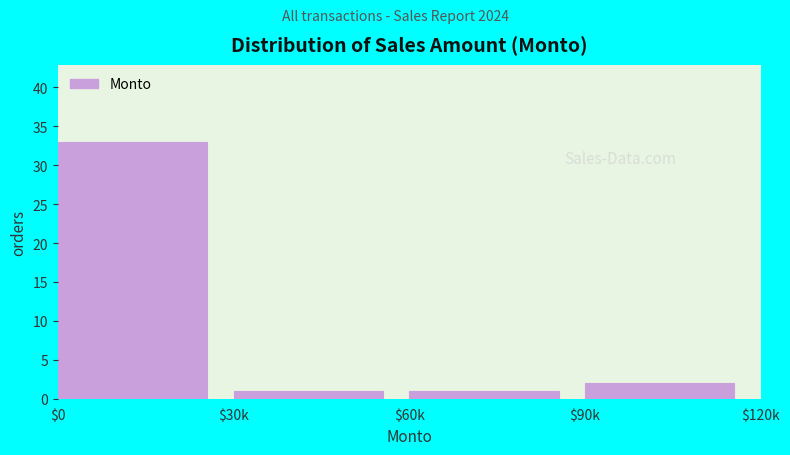

Reading left to right, transcribe all the data shown in this chart.

33	1	1	2